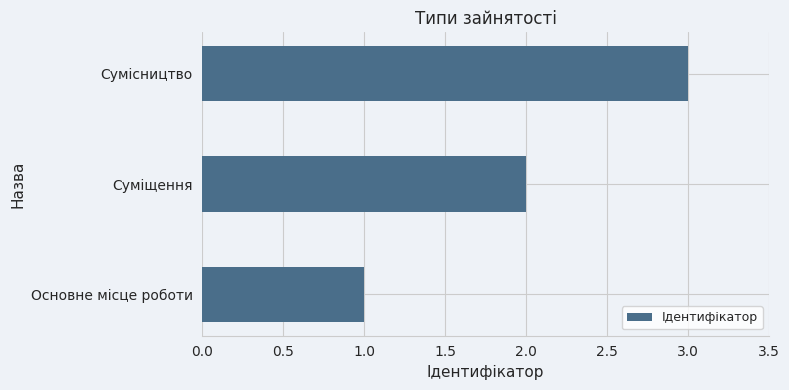

What is the sum of all values?

6